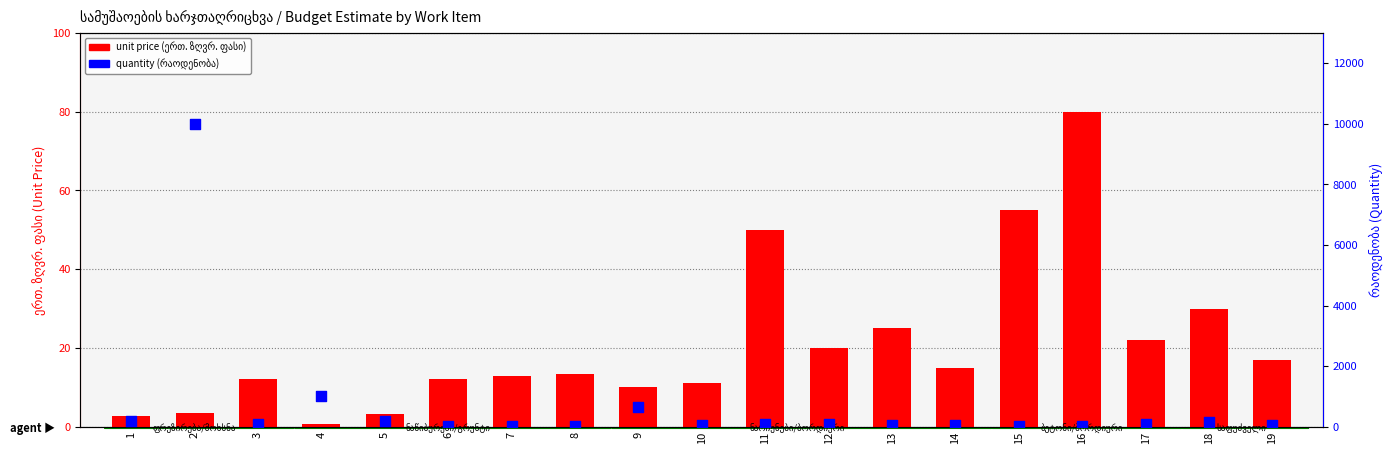

Which series has the largest Y range (max minus min)?

quantity (რაოდენობა)